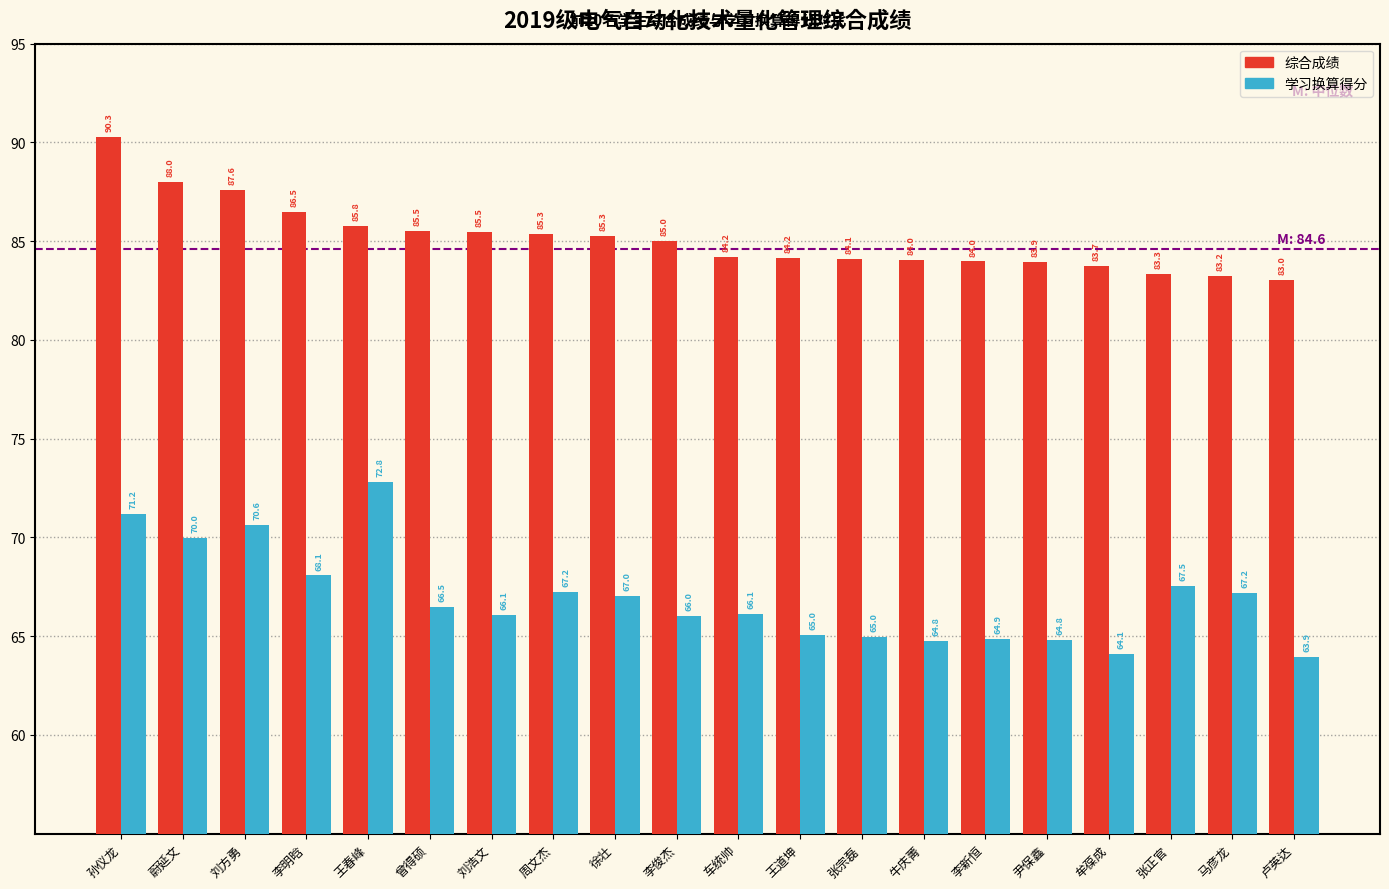

List the series in order of their overall mean, highest first.

综合成绩, 学习换算得分